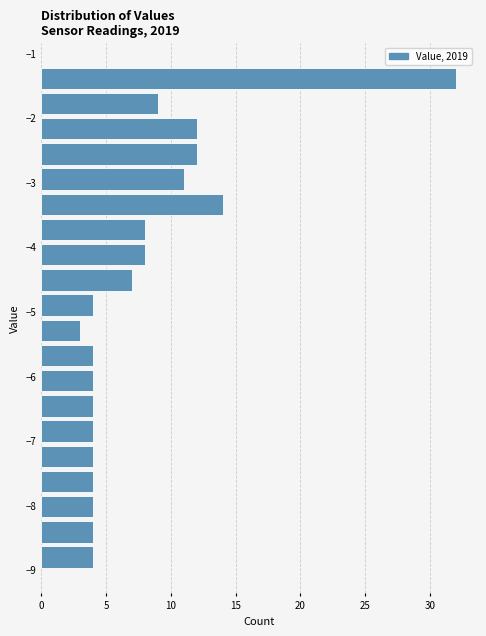

Read against the y-axis, roughly where is the centre of the longest bar?

-1.4